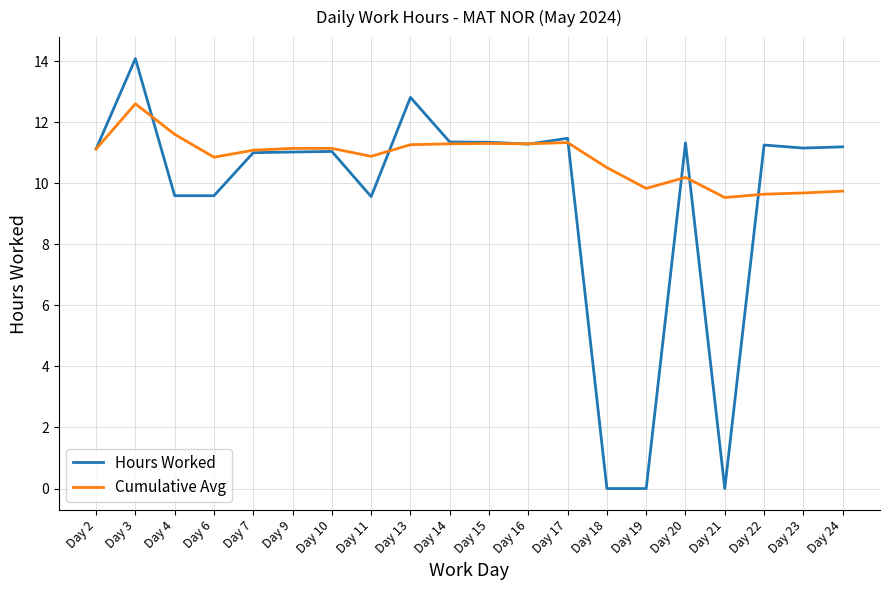

What is the average value of the Cumulative Avg series?

10.8